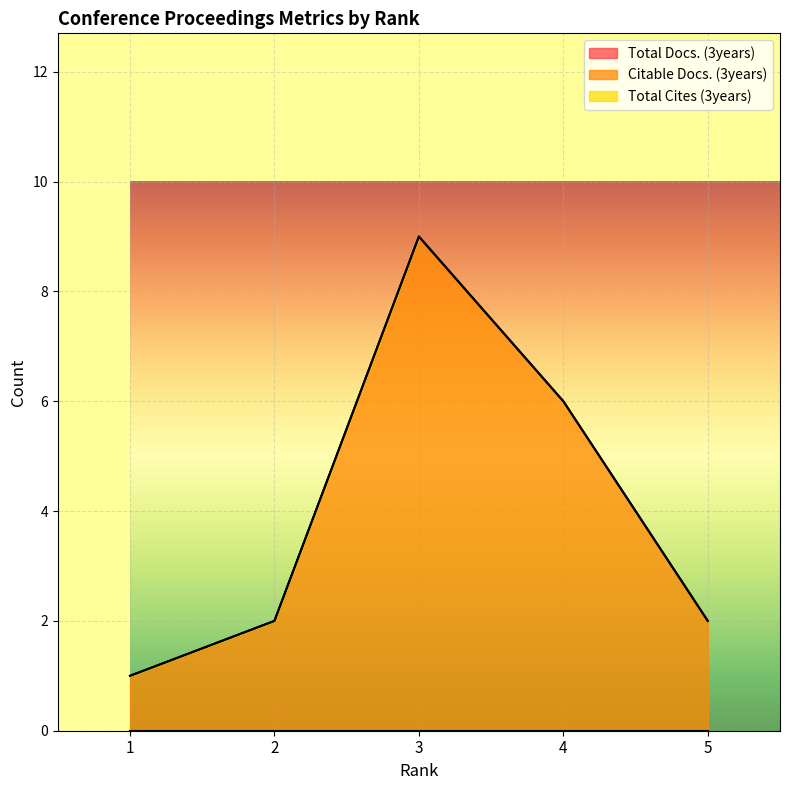

The value of Citable Docs. (3years) at 2 is 4. True or false?

False